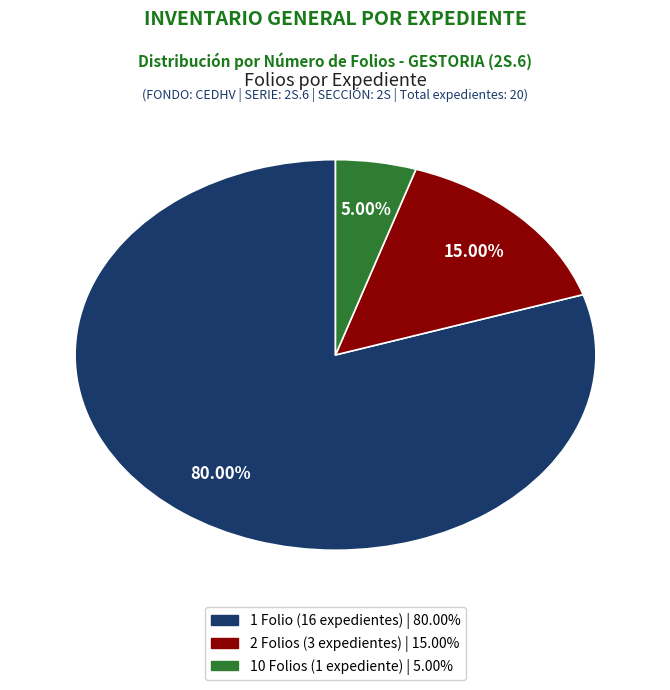

Does any single category account for the majority?

Yes